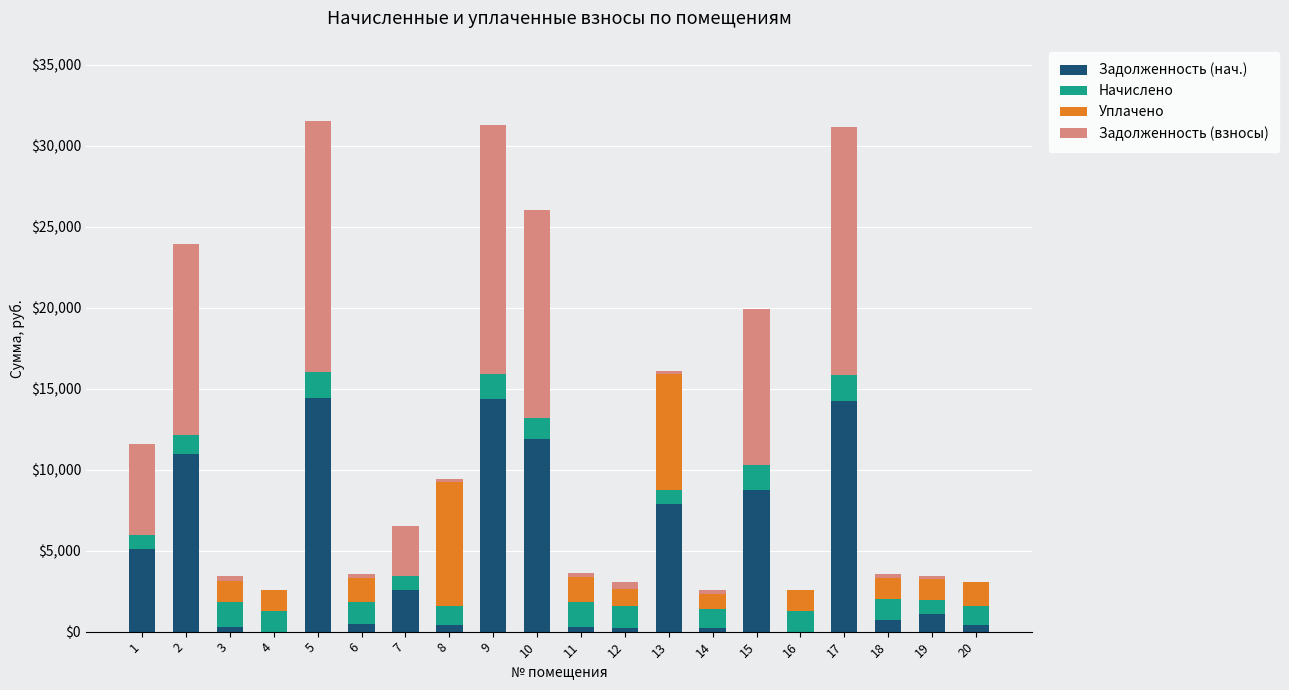

What is the highest value of the Задолженность (нач.) series?

14428.8